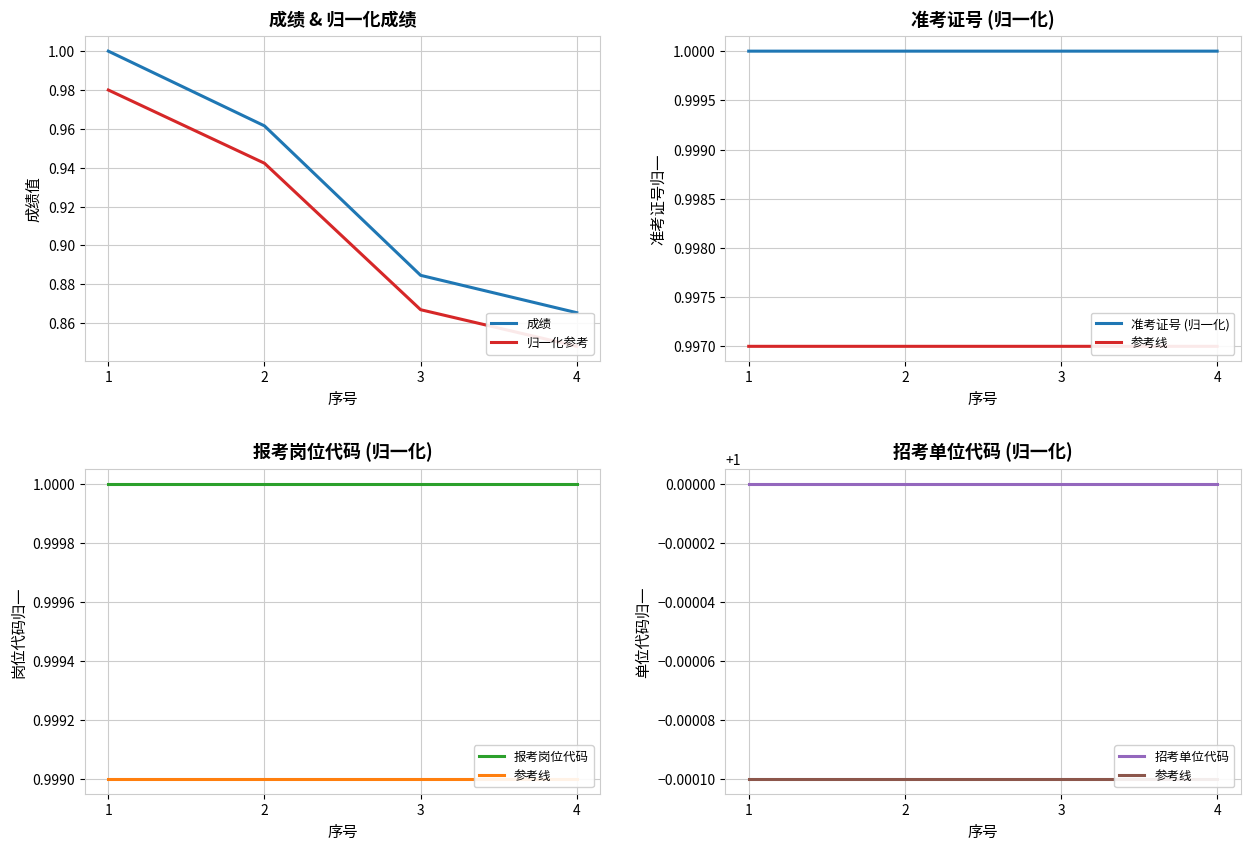

What is the value of the 参考线 point at the 1st from the left?

1.0